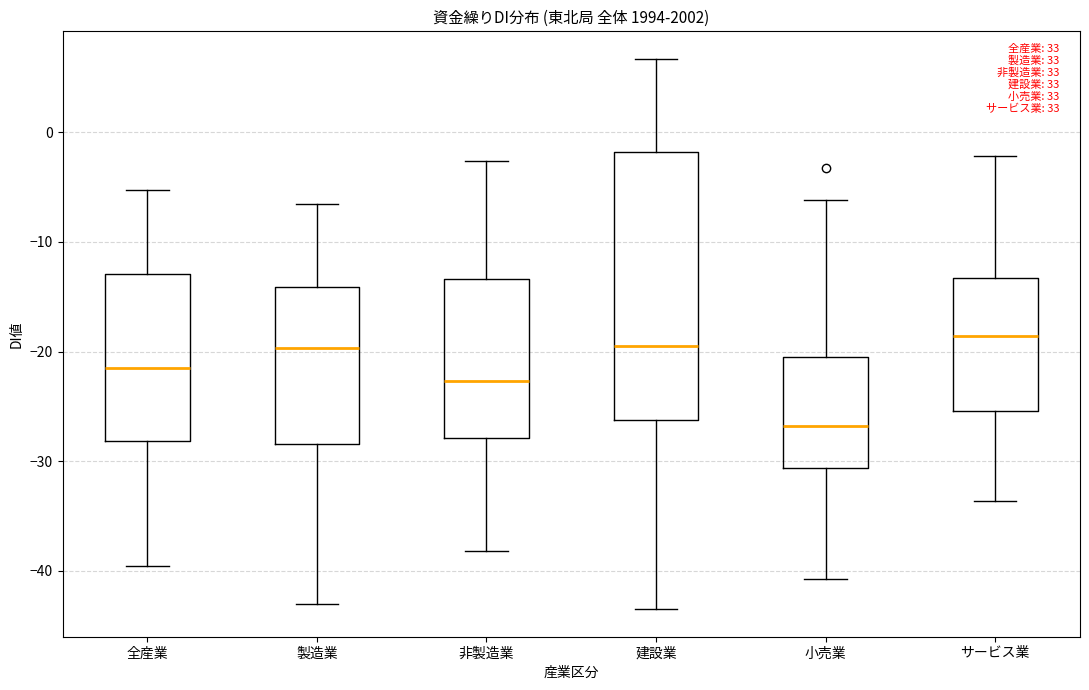

Which box is the tallest, from its lower edge to its upper edge?

建設業